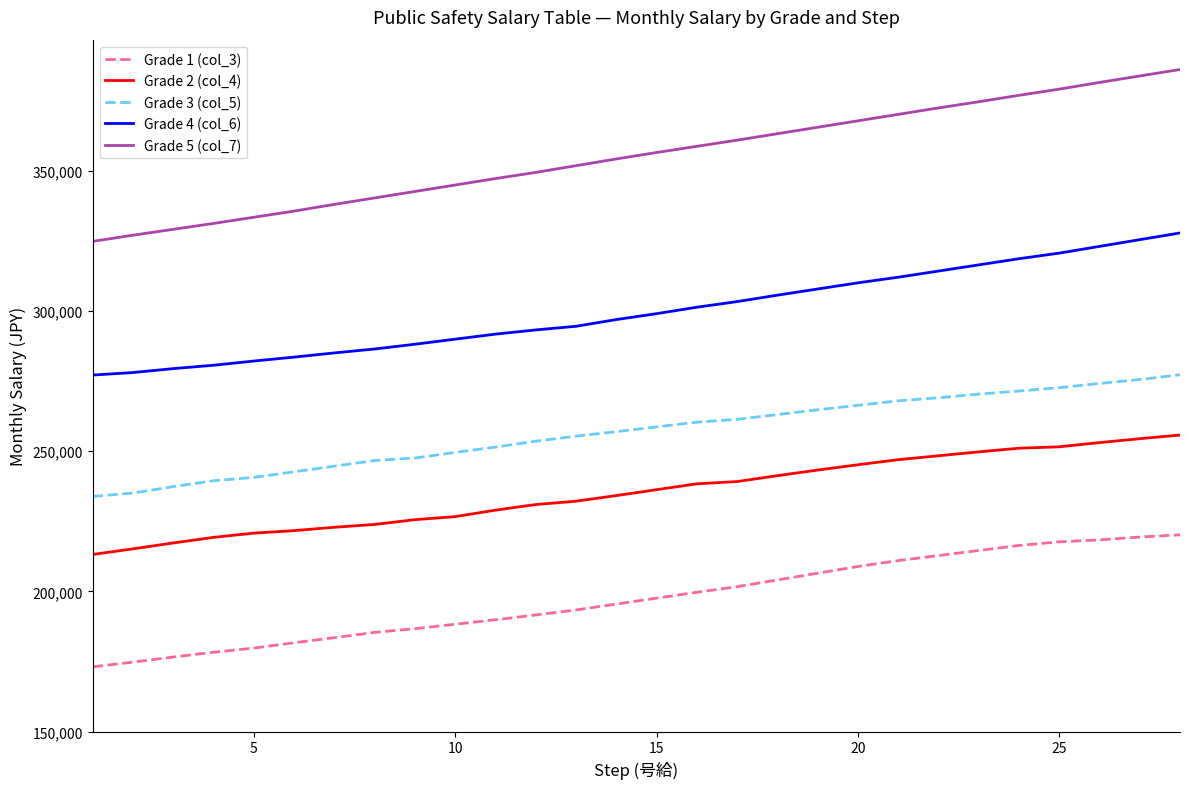

True or false: Grade 3 (col_5) and Grade 1 (col_3) cross at least once.

False